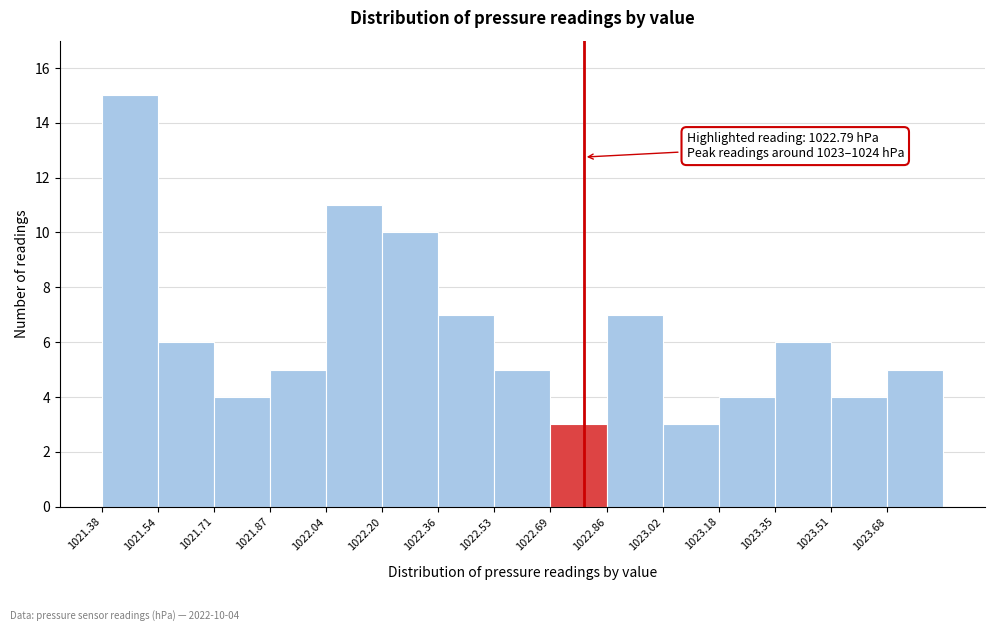

Over which range of the x-axis is the bar tallest?

1021.380 to 1021.544